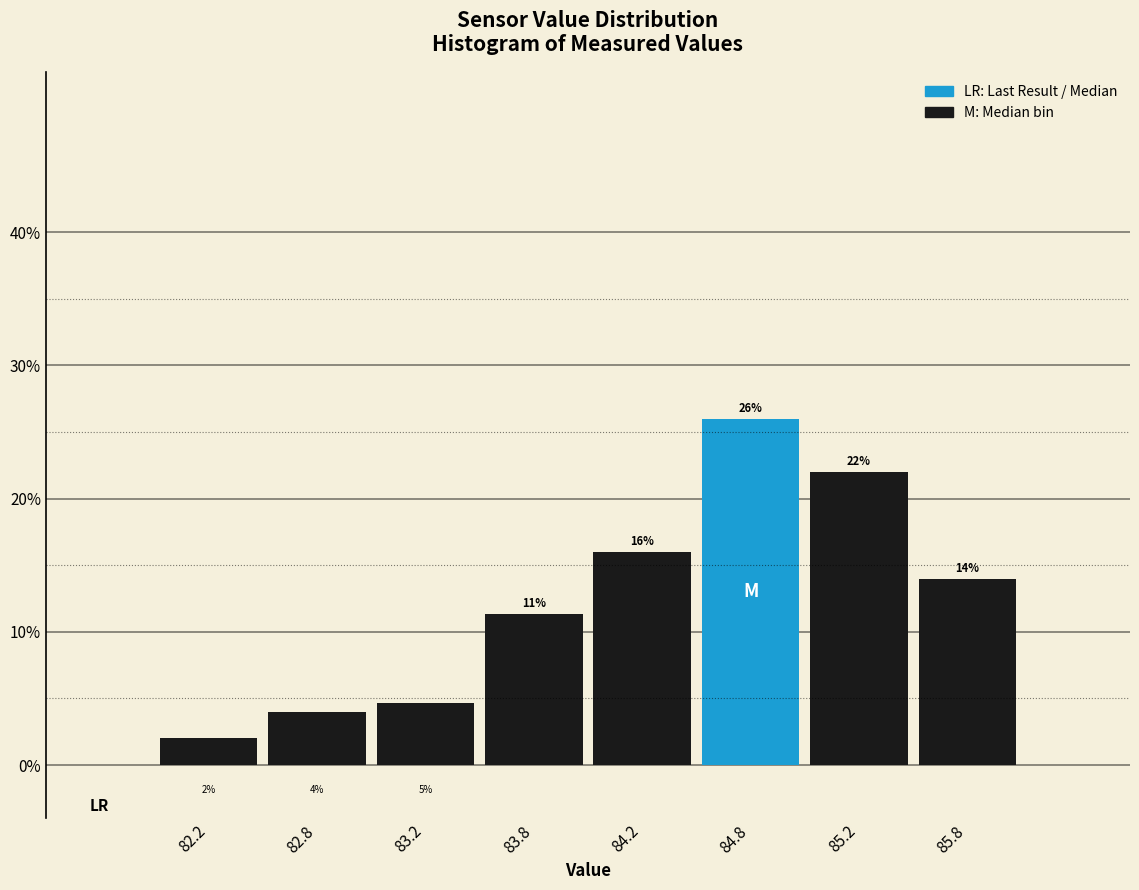

Which range on the x-axis has the tallest bar?

84.5 to 85.0